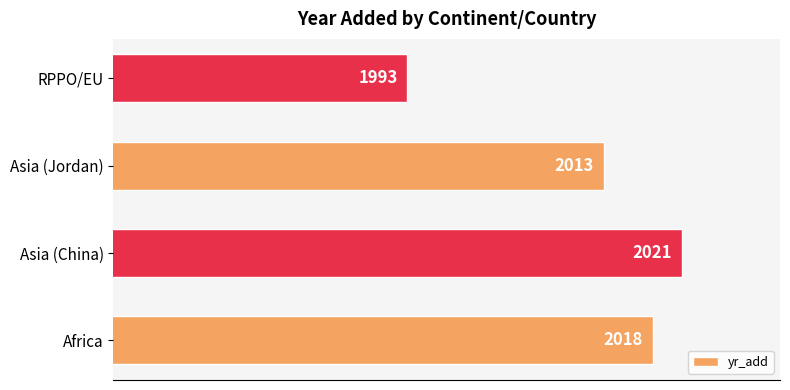

How many data points are less than 2018?

2